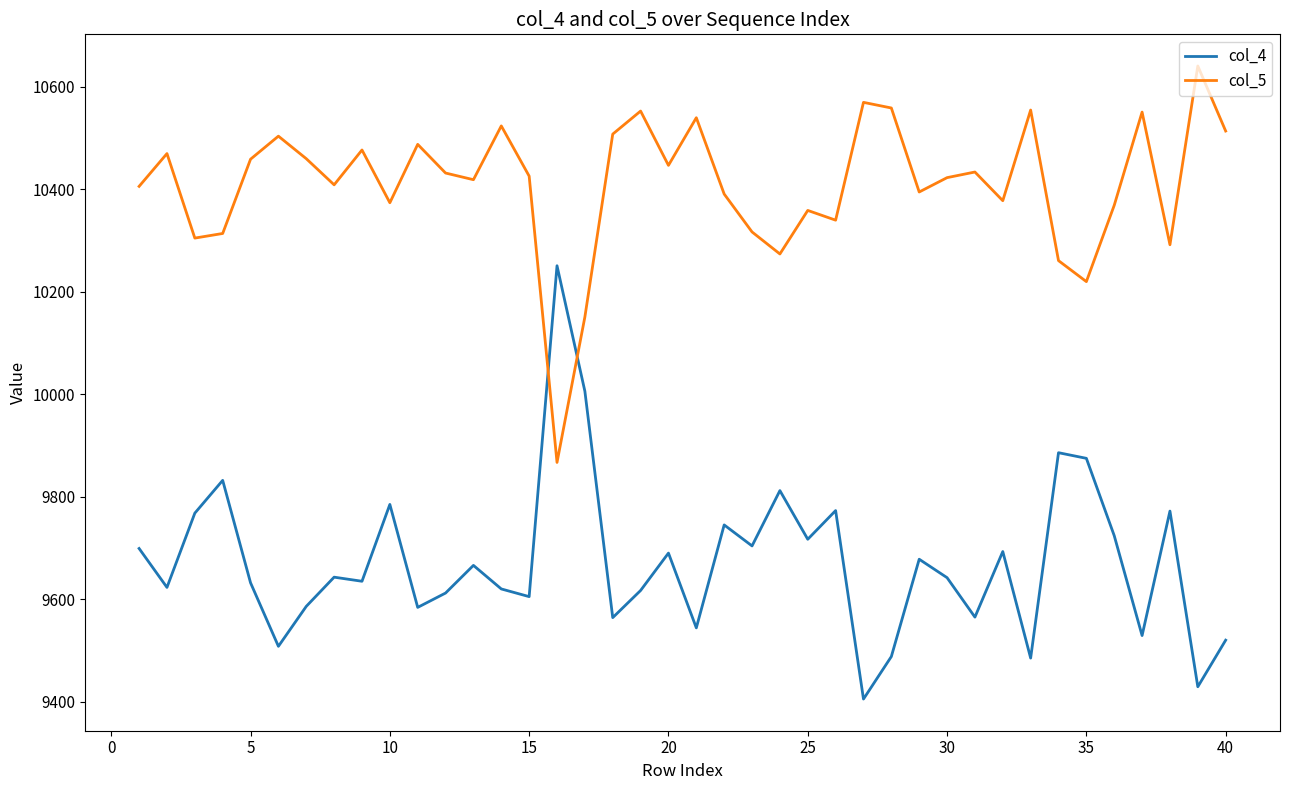

Rank the series by their average value, from highest to lowest.

col_5, col_4